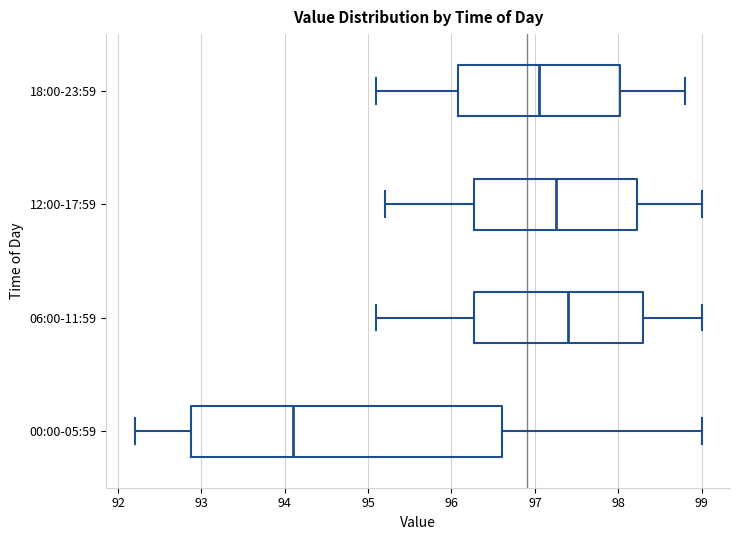

Comparing the boxes themselves (not the whiskers), which one is the widest?

00:00-05:59